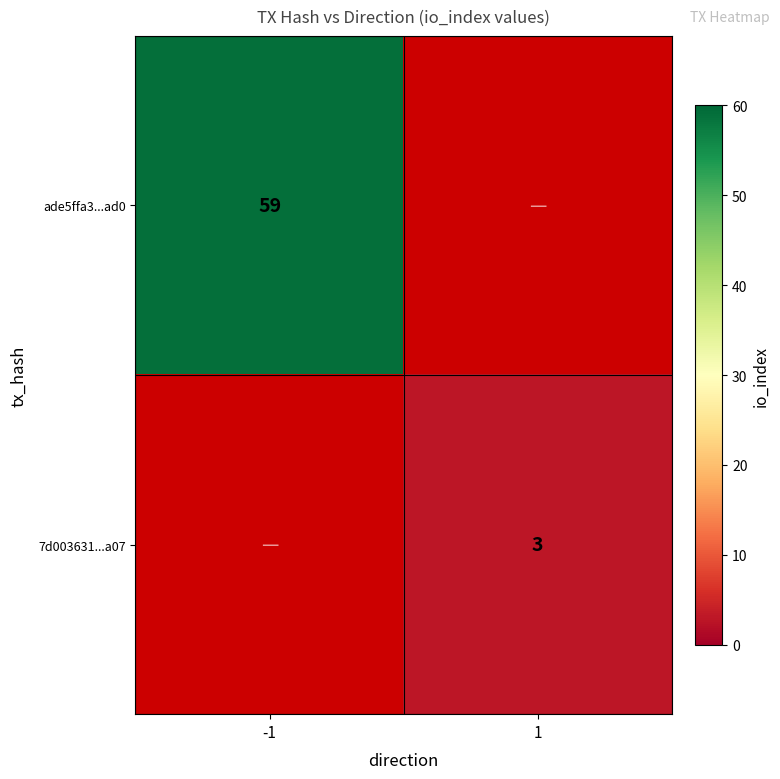

True or false: ade5ffa3...ad0 has a value of 81 at -1.

False